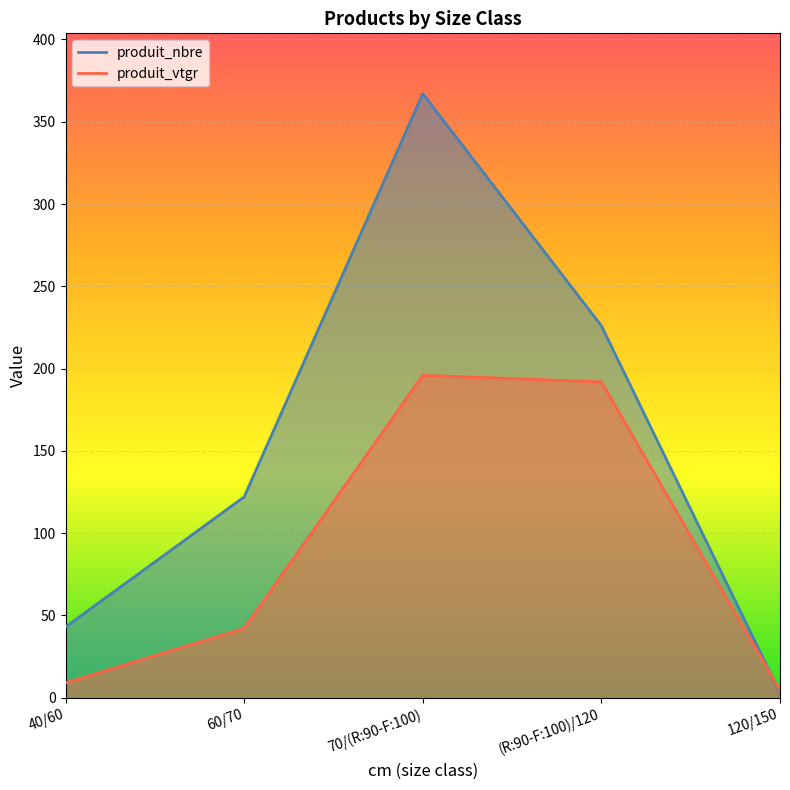

At which category is the sum across all series the highest?

70/(R:90-F:100)